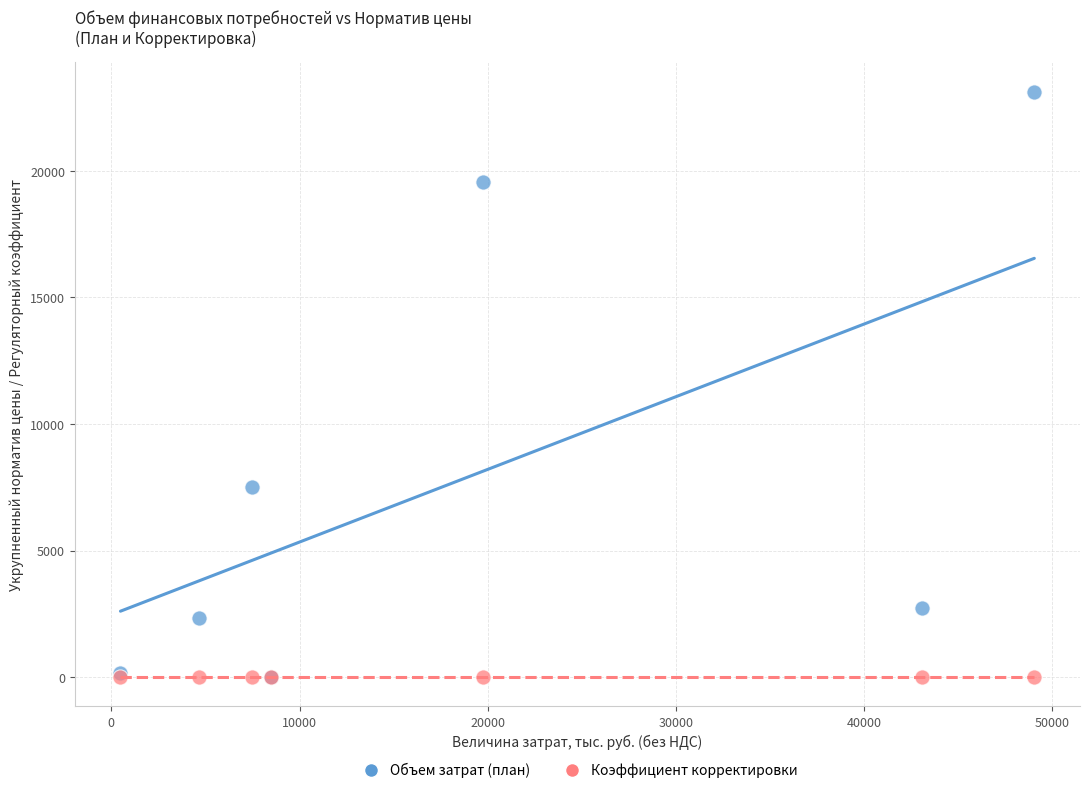

Across all series, what Y value is closest to 11568?

7500.0